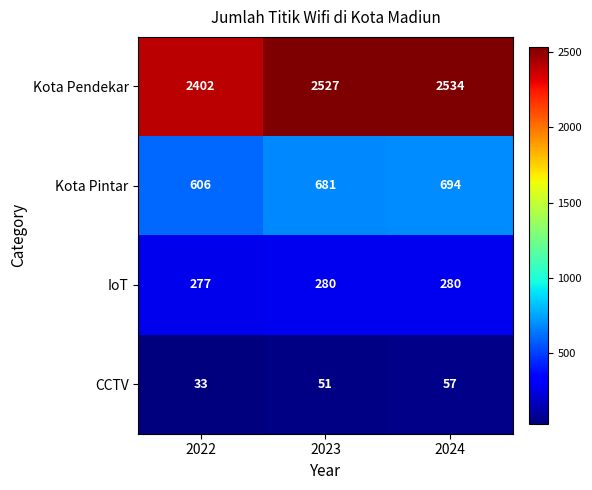

What is the maximum value shown in the chart?

2534